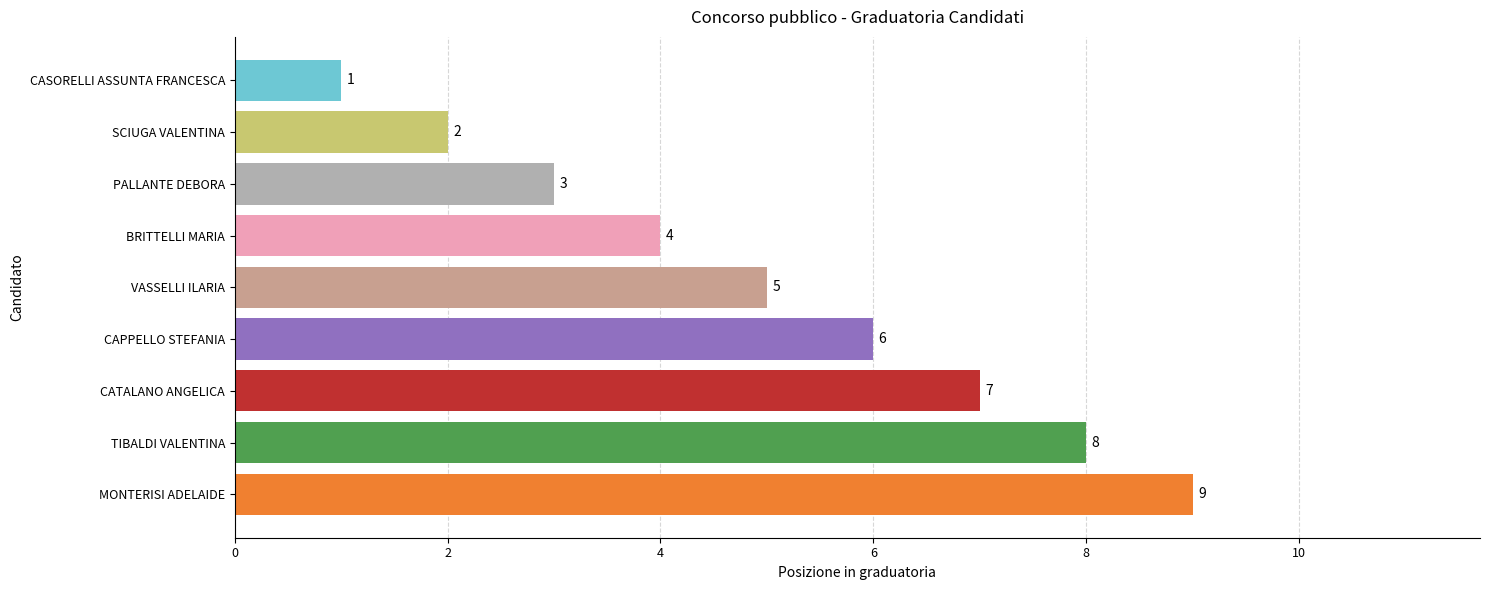

The value at BRITTELLI MARIA is 7. True or false?

False